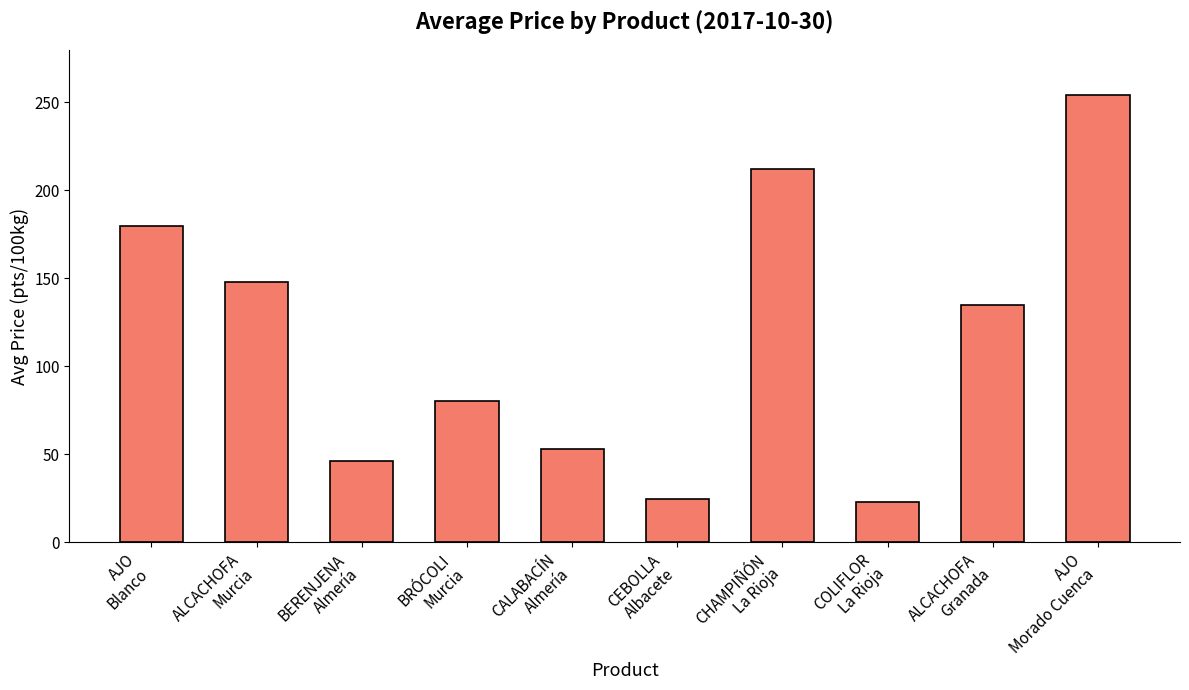

How many data points does each series have?

10